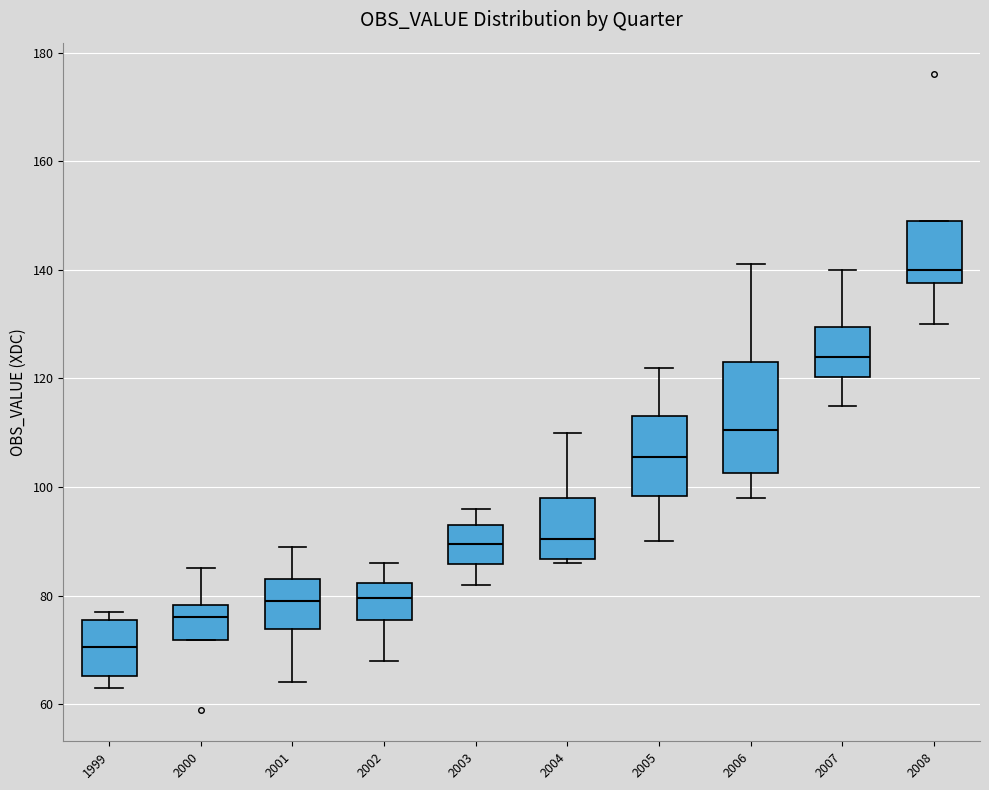

Which box has the highest median line?

2008